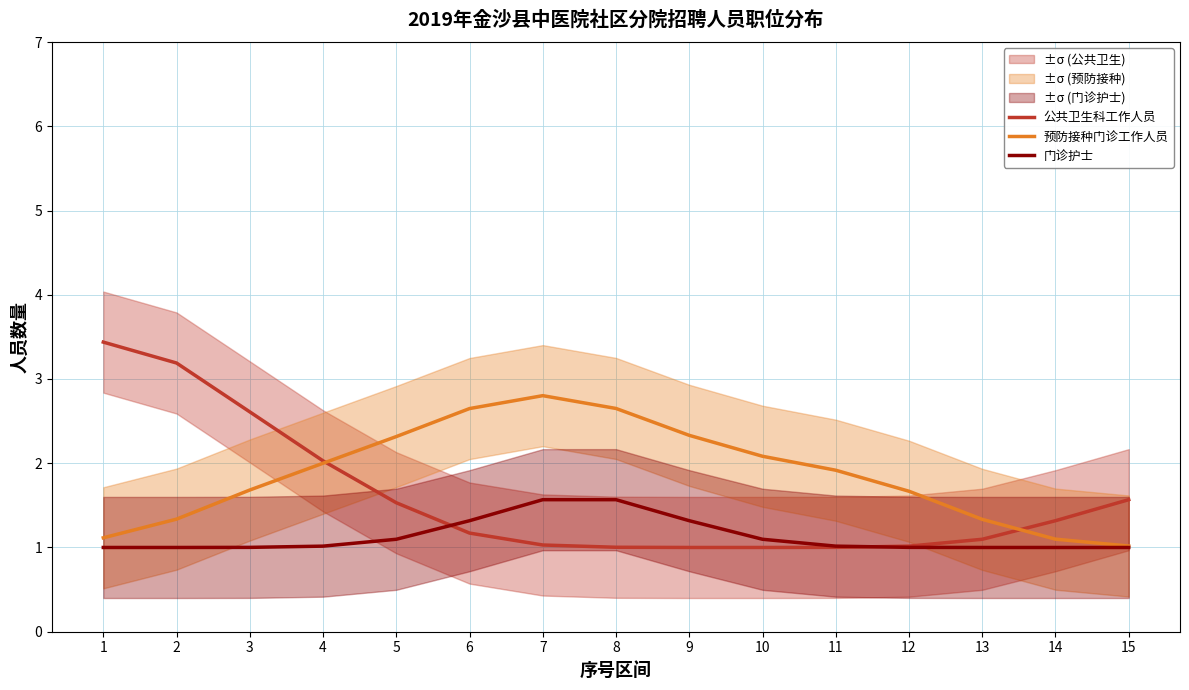

True or false: 预防接种门诊工作人员 and 门诊护士 intersect in this chart.

False